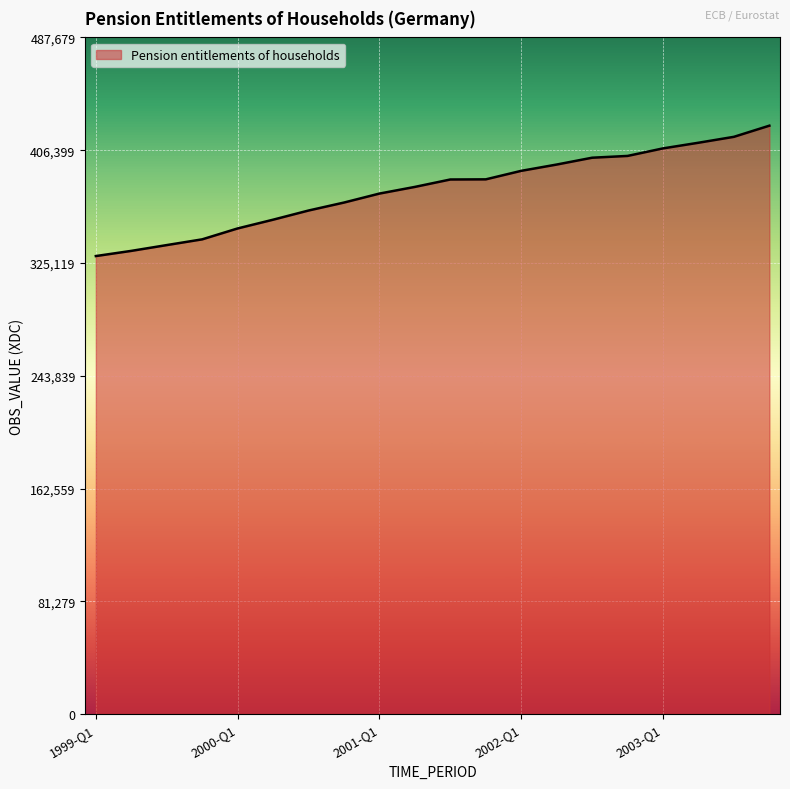

What is the greatest value displayed?

424069